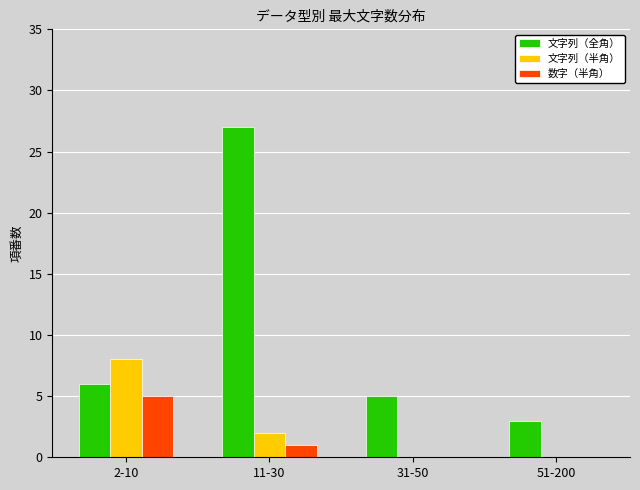

What is the sum of the 文字列（全角） values at 2-10 and 51-200?

9